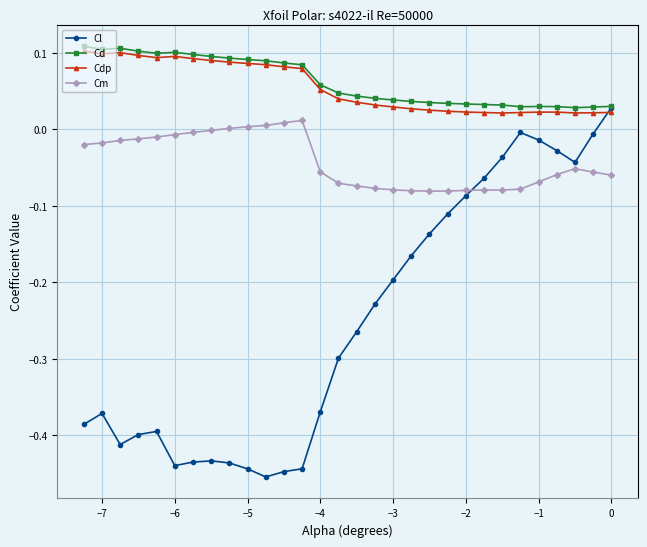

Is this an area chart (filled region under the line)?

No